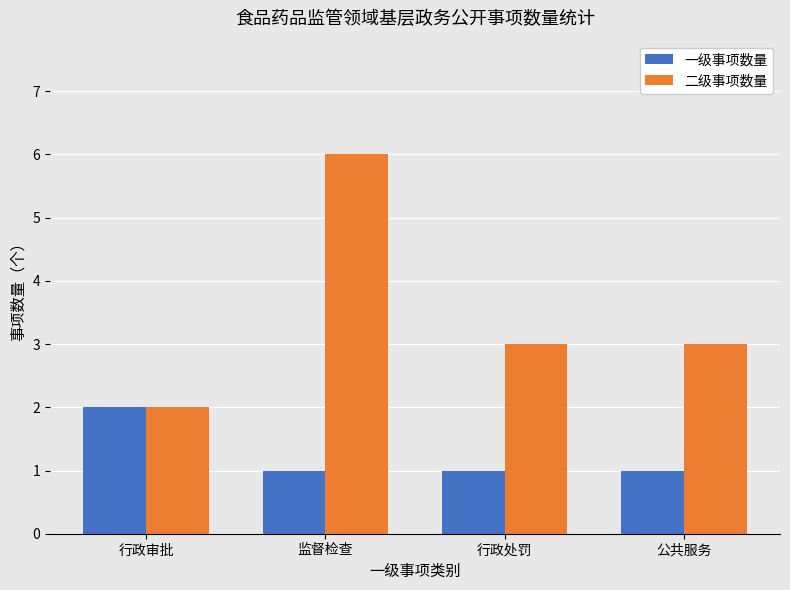

How many data points does each series have?

4